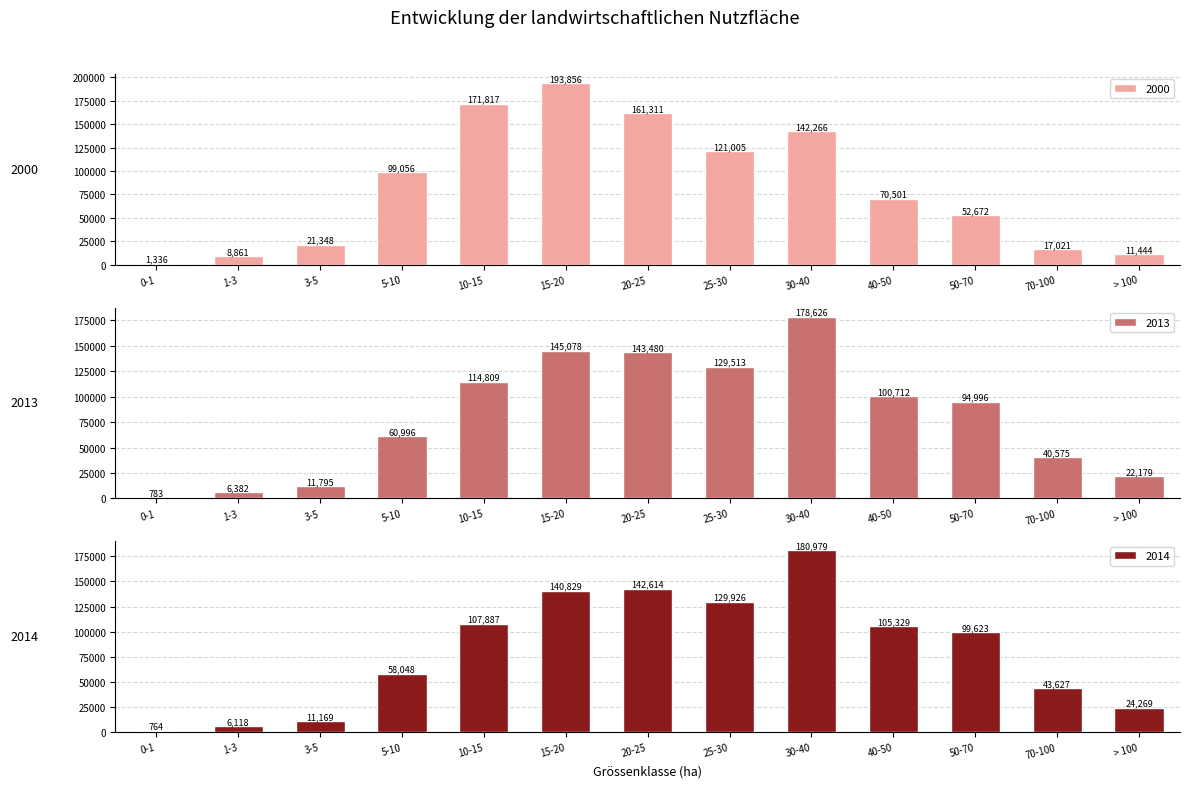

What are all the series names shown in the legend?

2000, 2013, 2014